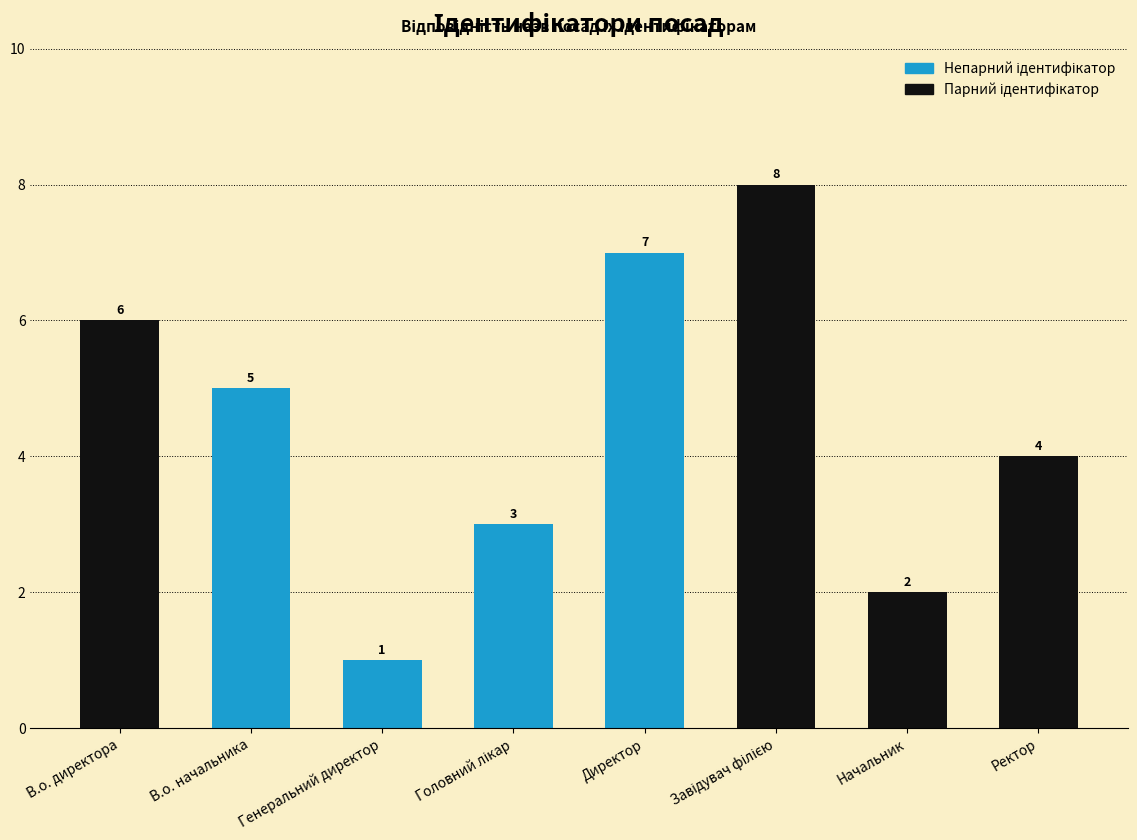

What is the sum of all values?

36